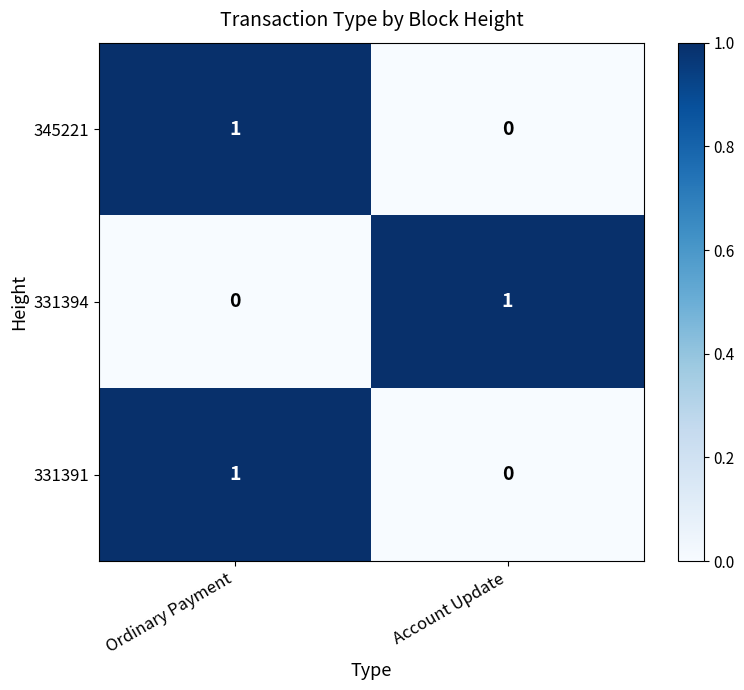

List the labels in order of 345221 value, largest first.

Ordinary Payment, Account Update